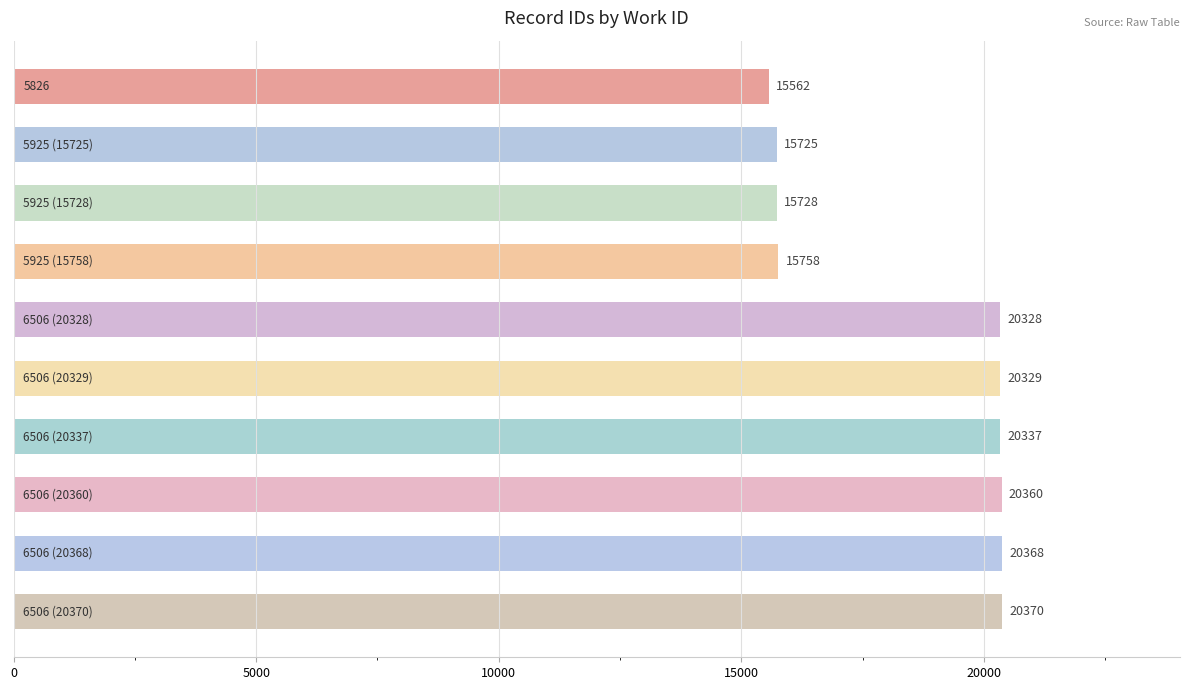

What is the difference between the maximum and minimum values?

4808